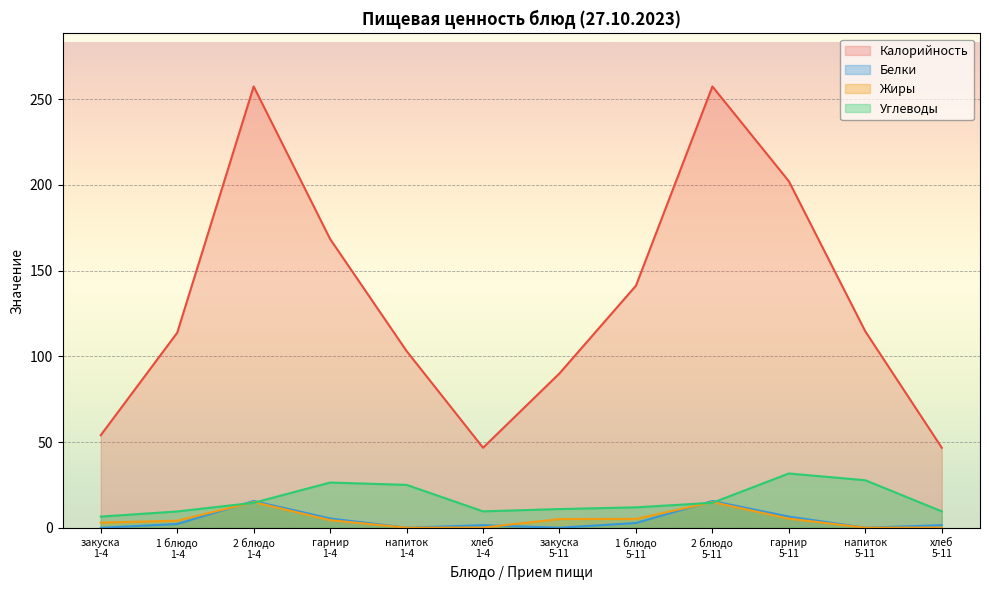

The Белки series shows 15.7 at 2 блюдо
5-11. True or false?

True